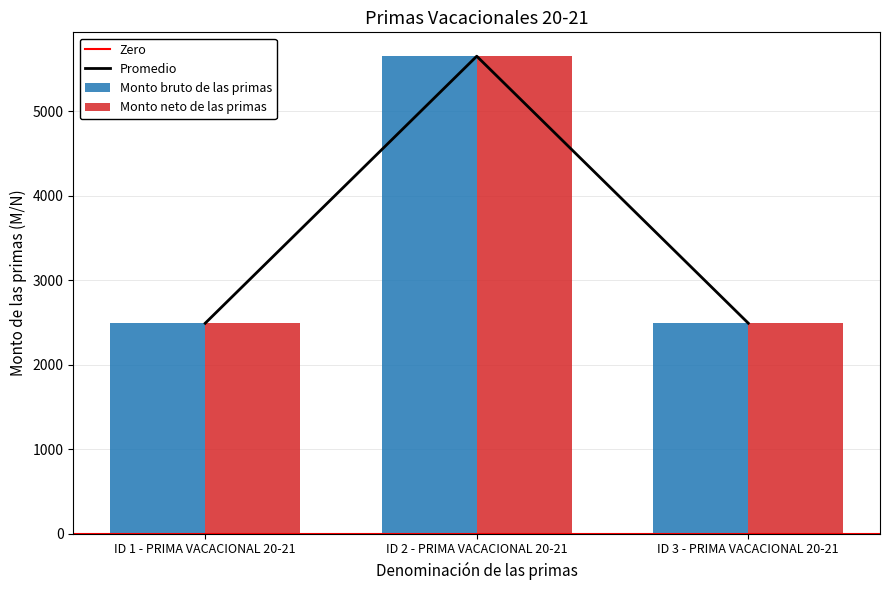

At which label is Monto neto de las primas closest to 4071?

ID 3 - PRIMA VACACIONAL 20-21